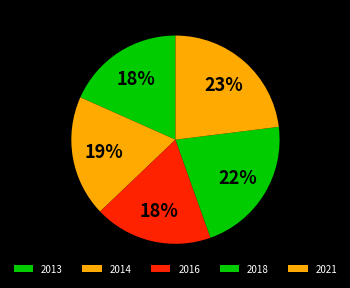

To the nearest percent, what is the difference between the largest and smallest slice percentages?

5%